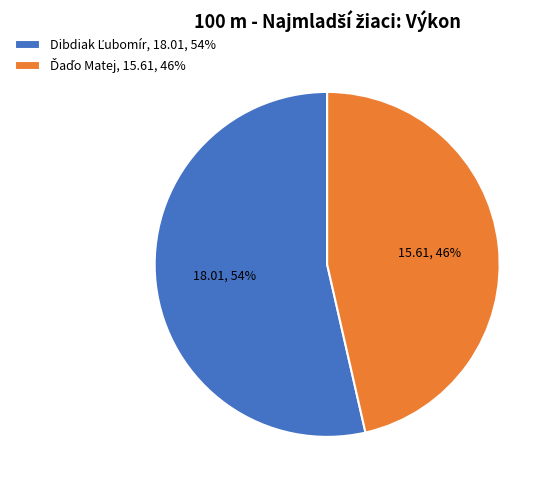

To the nearest percent, what is the average slice percentage?

50%